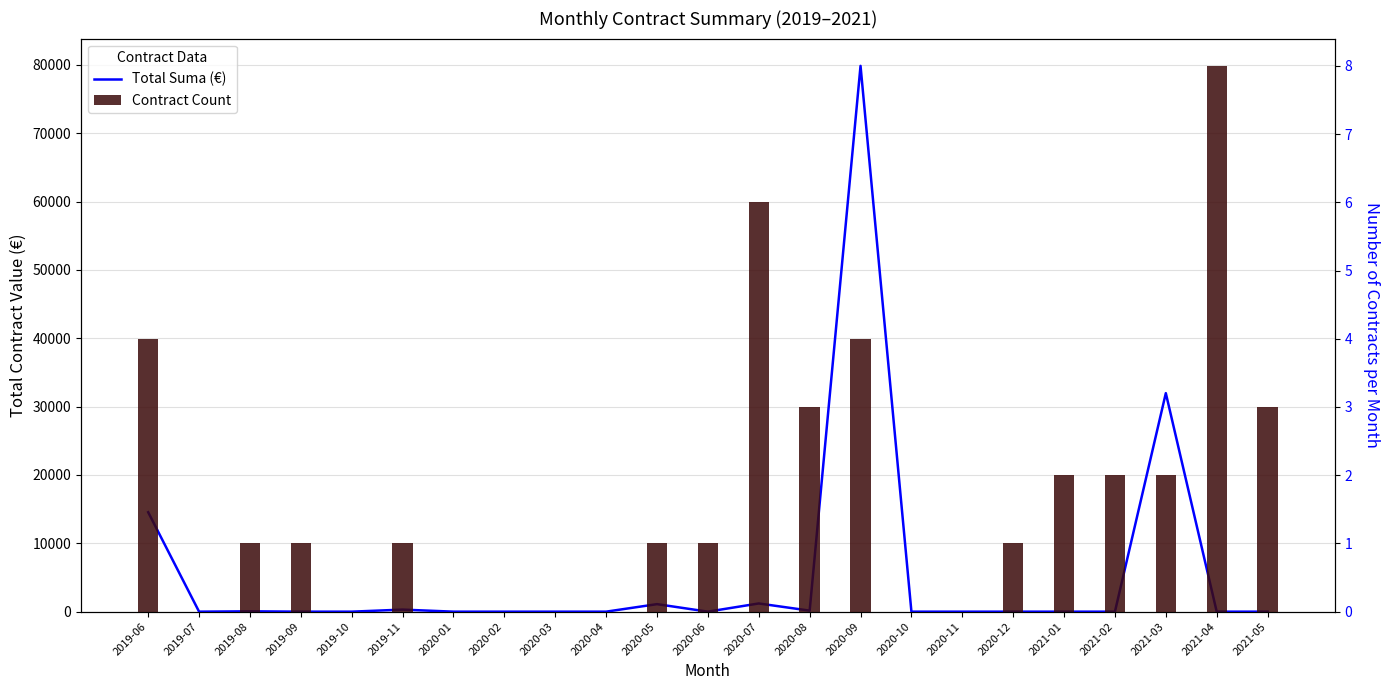

What is the total value across all series at 2021-03?

31973